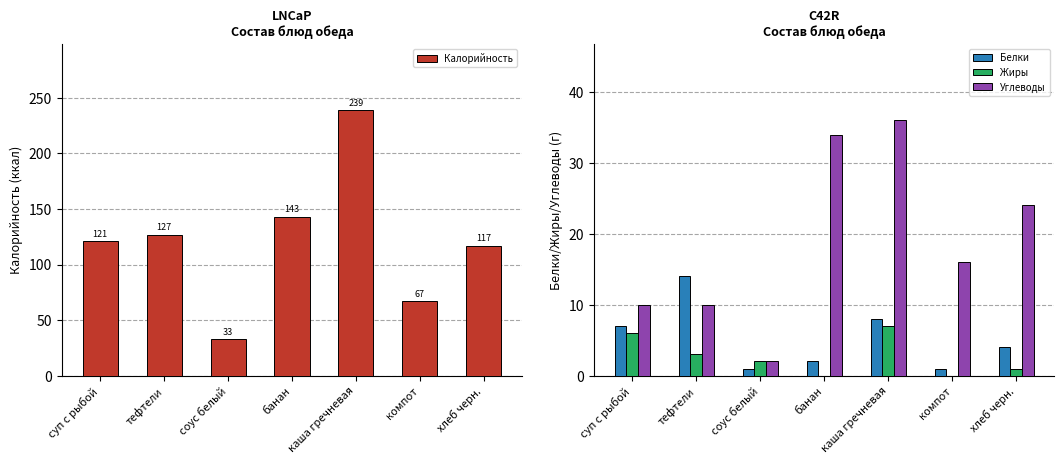

What value does the Белки series have at тефтели?

14